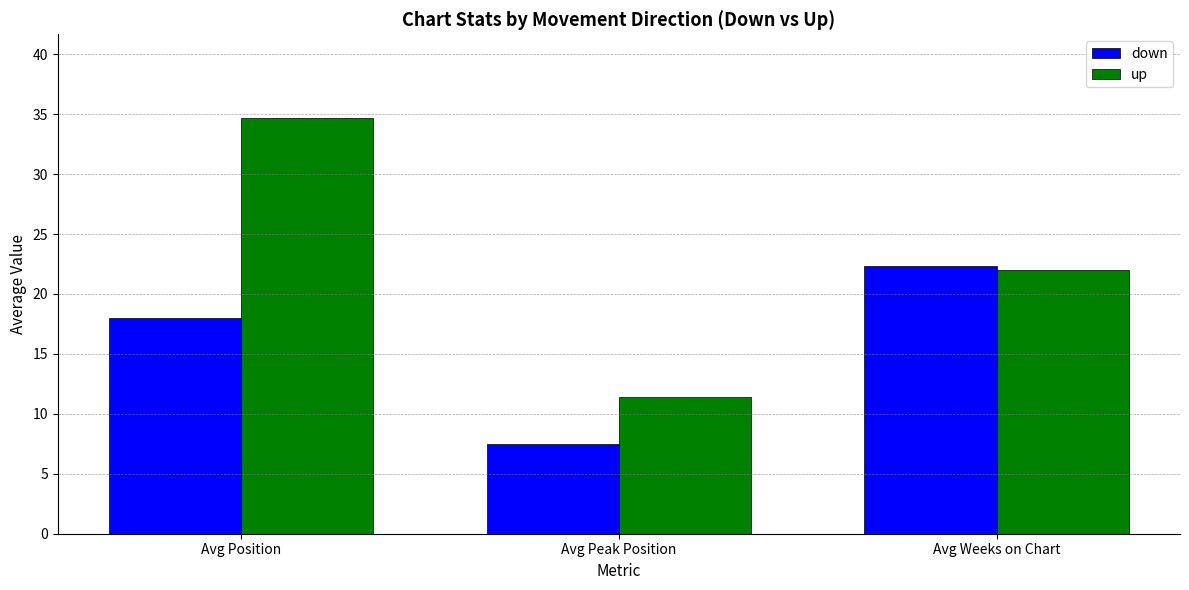

What is the spread (max minus min) of values at Avg Position?

16.7